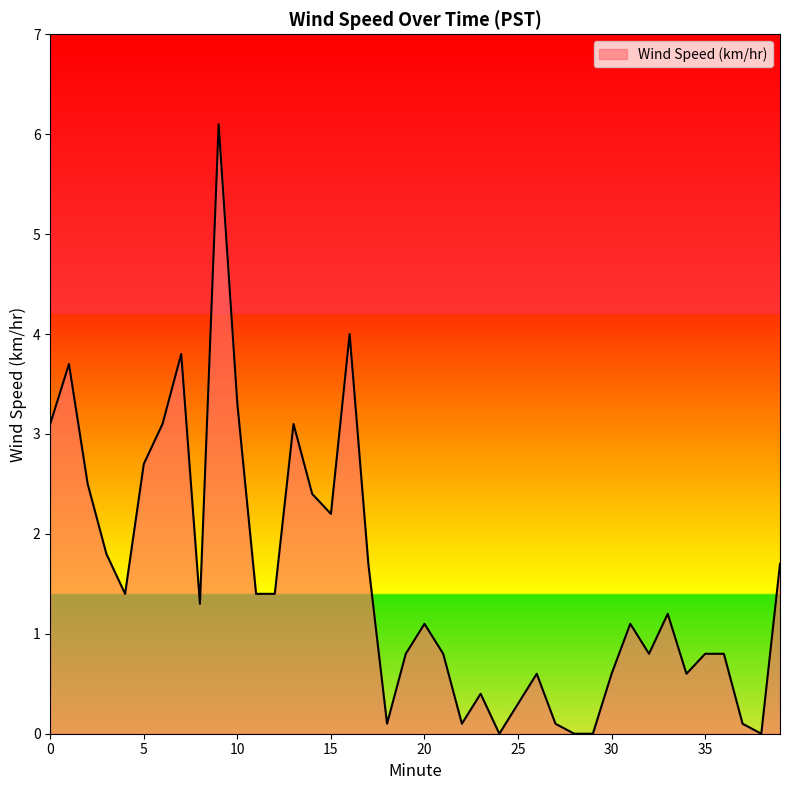

True or false: there are more than 0 points higher than both neighbors.

True